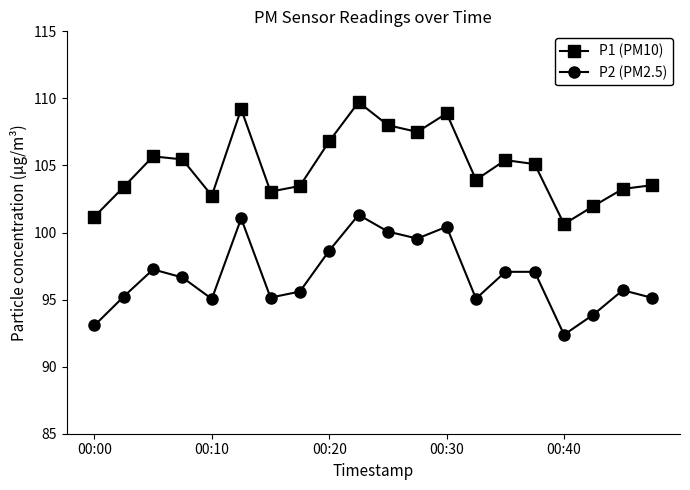

True or false: P2 (PM2.5) and P1 (PM10) intersect in this chart.

False